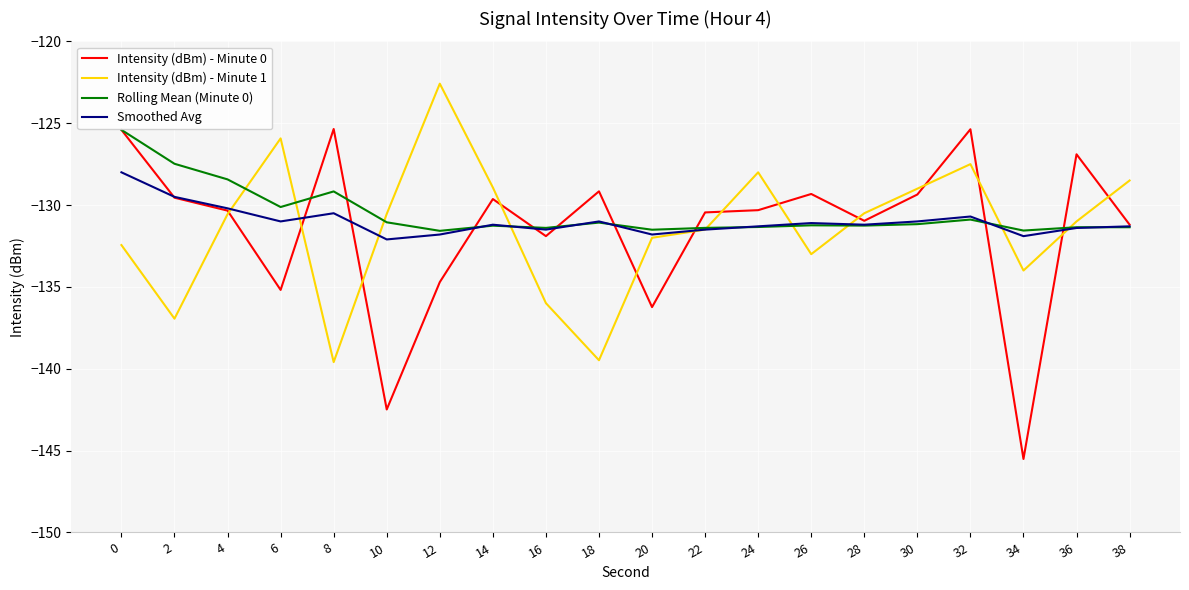

Where is the first local minimum for Smoothed Avg?

6